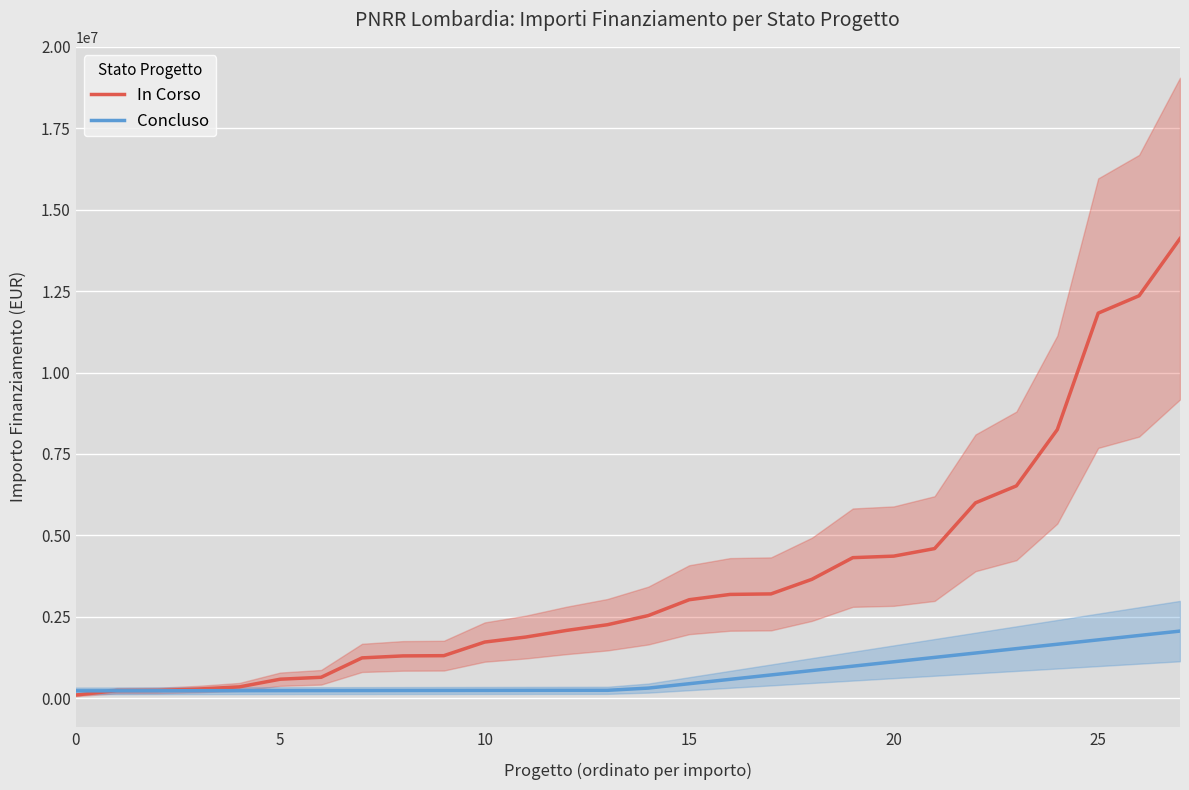

Between 17 and 20, which series saw the biggest shift?

In Corso